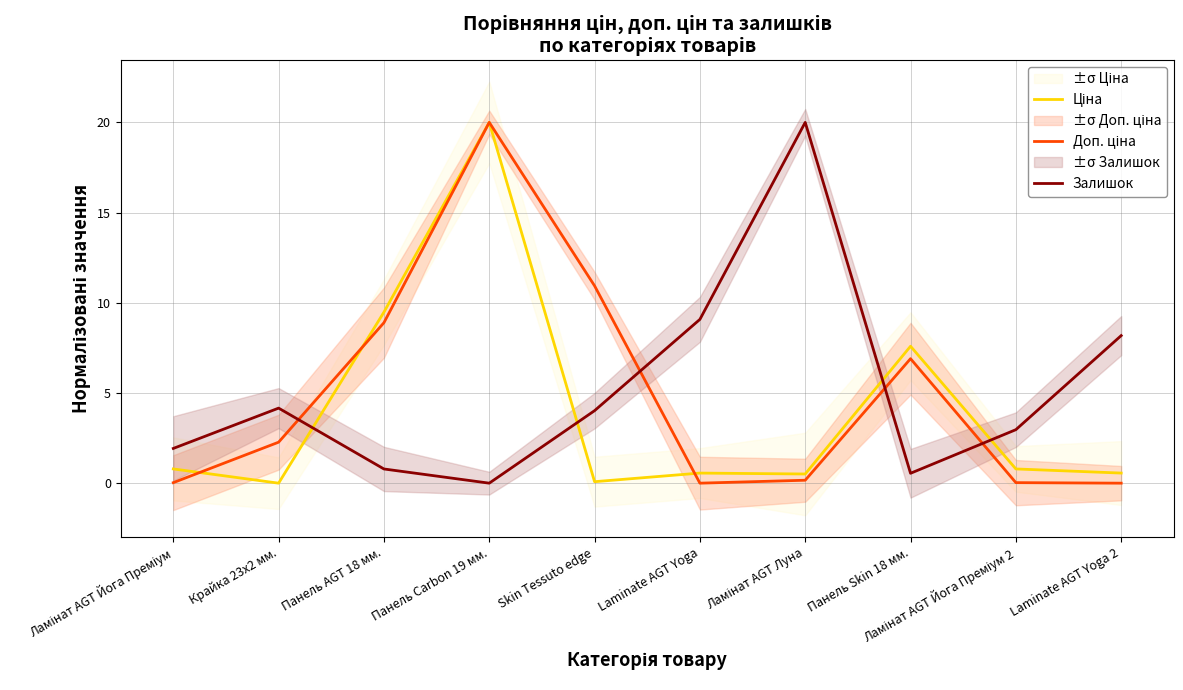

Rank the series by their average value, from highest to lowest.

Залишок, Доп. ціна, Ціна